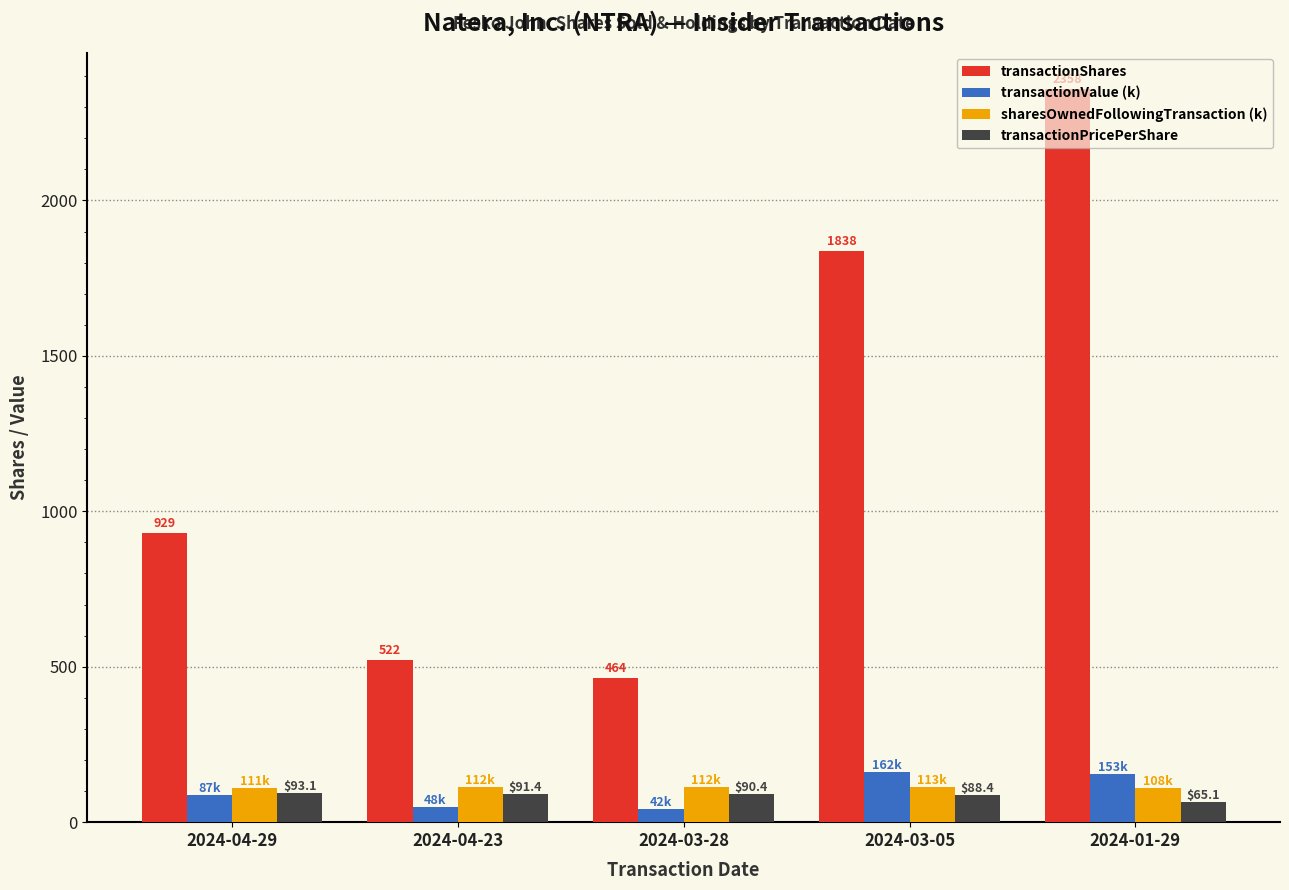

Which series has the largest total across all categories?

transactionShares